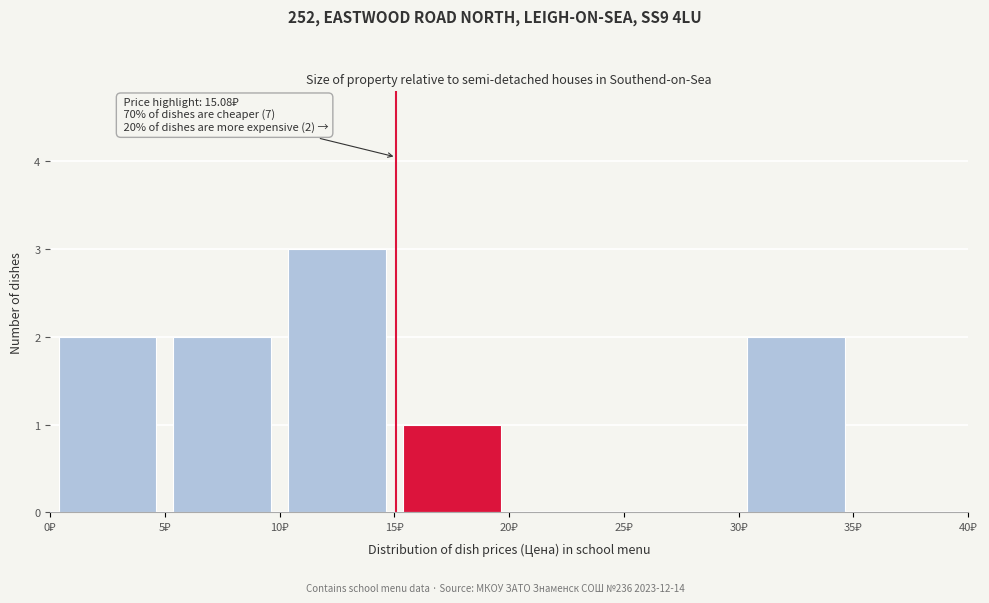

Which range on the x-axis has the tallest bar?

10 to 15